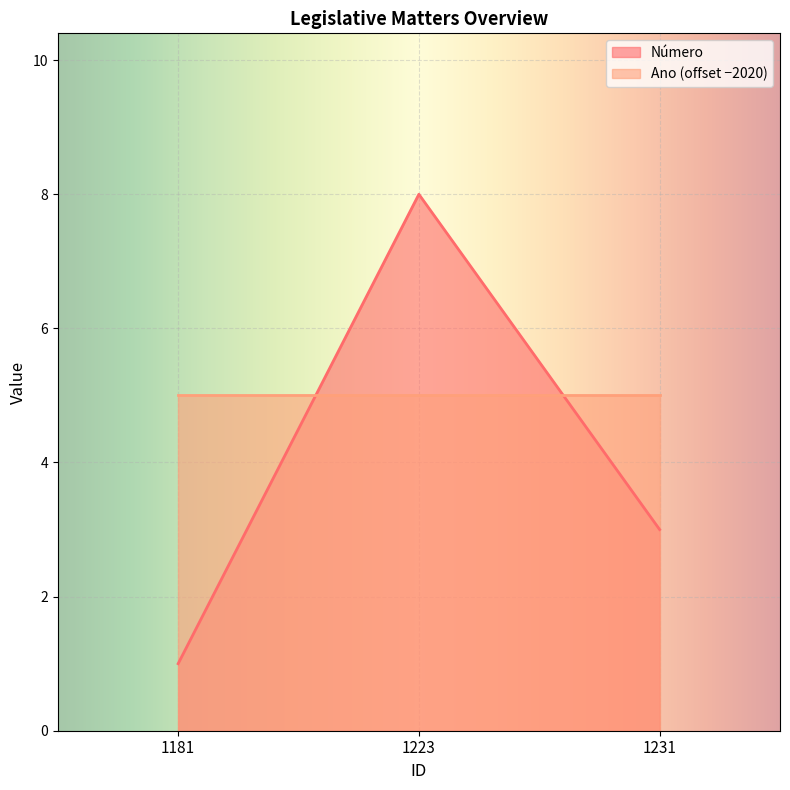

Which category has the lowest value across all series?

1181